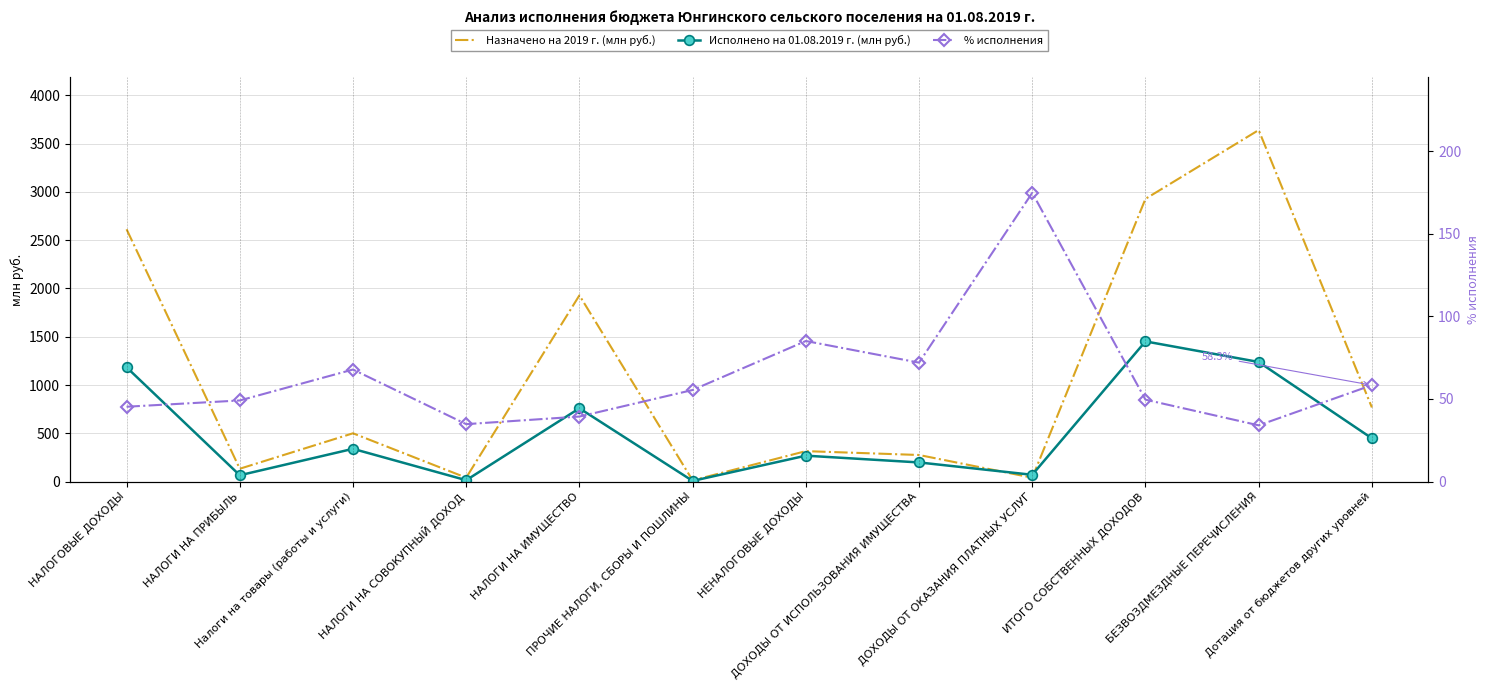

Which series changed the most between Налоги на товары (работы и услуги) and НЕНАЛОГОВЫЕ ДОХОДЫ?

Назначено на 2019 г. (млн руб.)